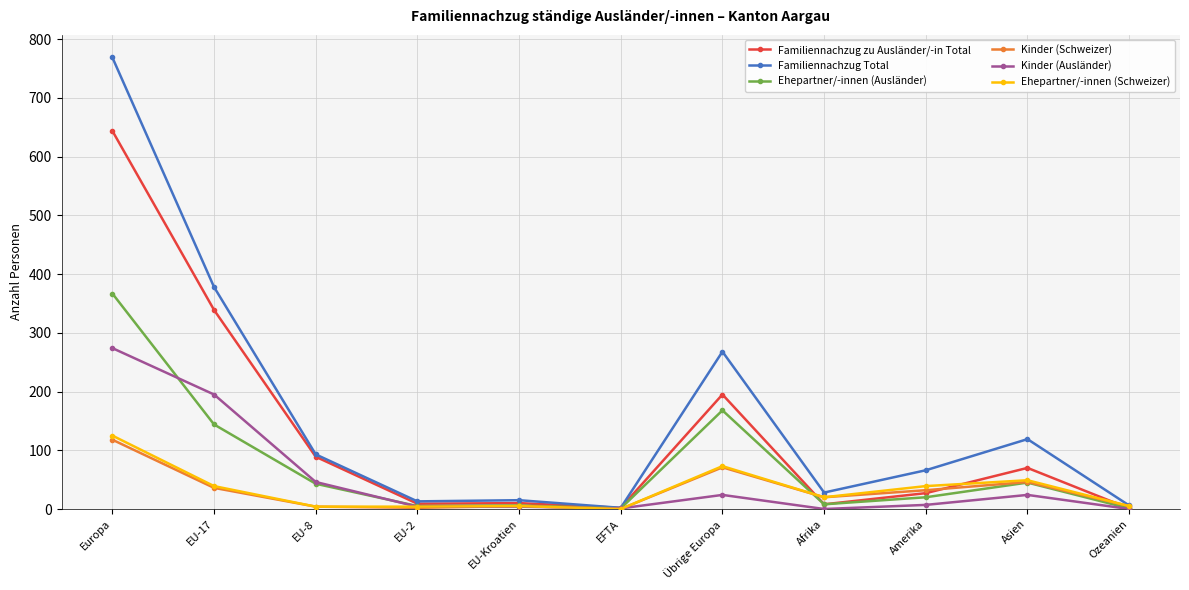

What is the sum of all Kinder (Schweizer) values?

339